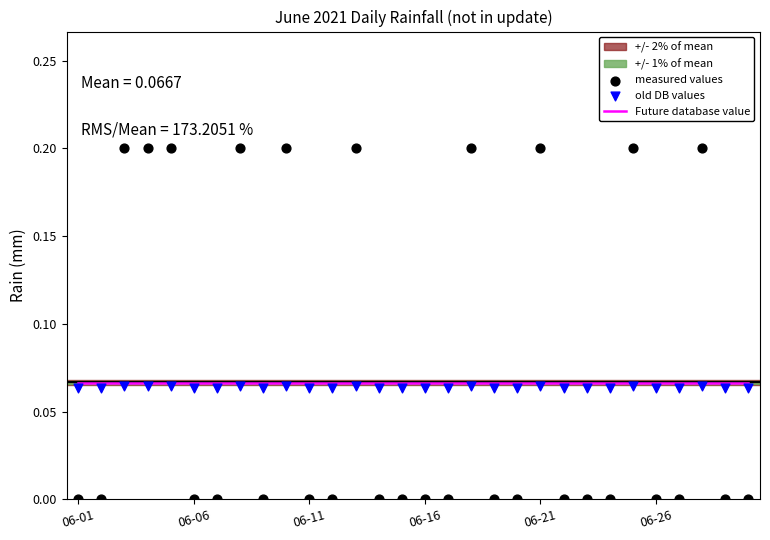

What is the total value across all series at 16?

0.1